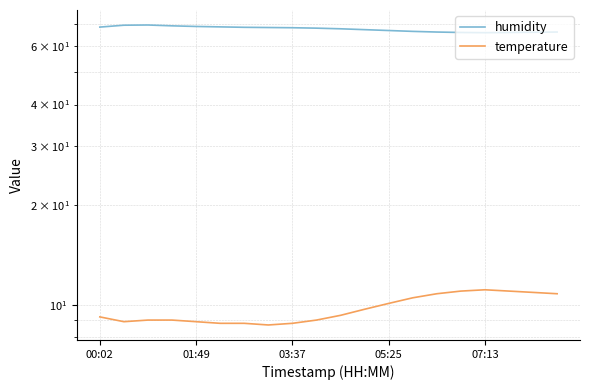

What is the difference between the temperature values at 7 and 16?

2.4